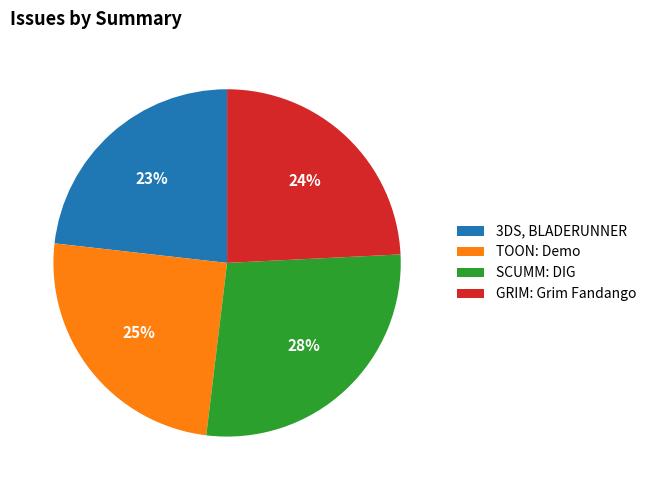

Which slice is the smallest?

3DS, BLADERUNNER